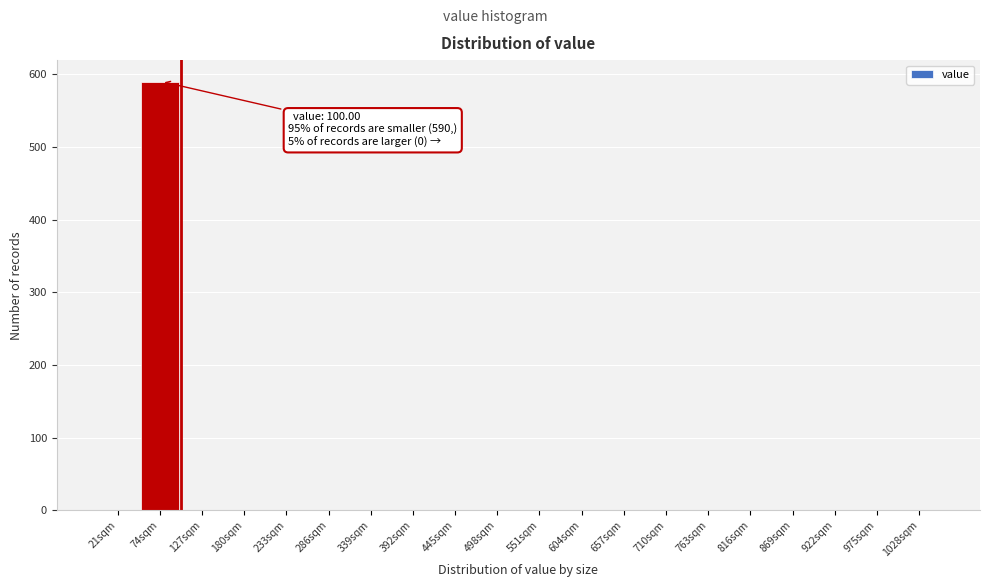

Reading right to left, transcribe all the data shown in this chart.

1028sqm=0	975sqm=0	922sqm=0	869sqm=0	816sqm=0	763sqm=0	710sqm=0	657sqm=0	604sqm=0	551sqm=0	498sqm=0	445sqm=0	392sqm=0	339sqm=0	286sqm=0	233sqm=0	180sqm=0	127sqm=0	74sqm=590	21sqm=0